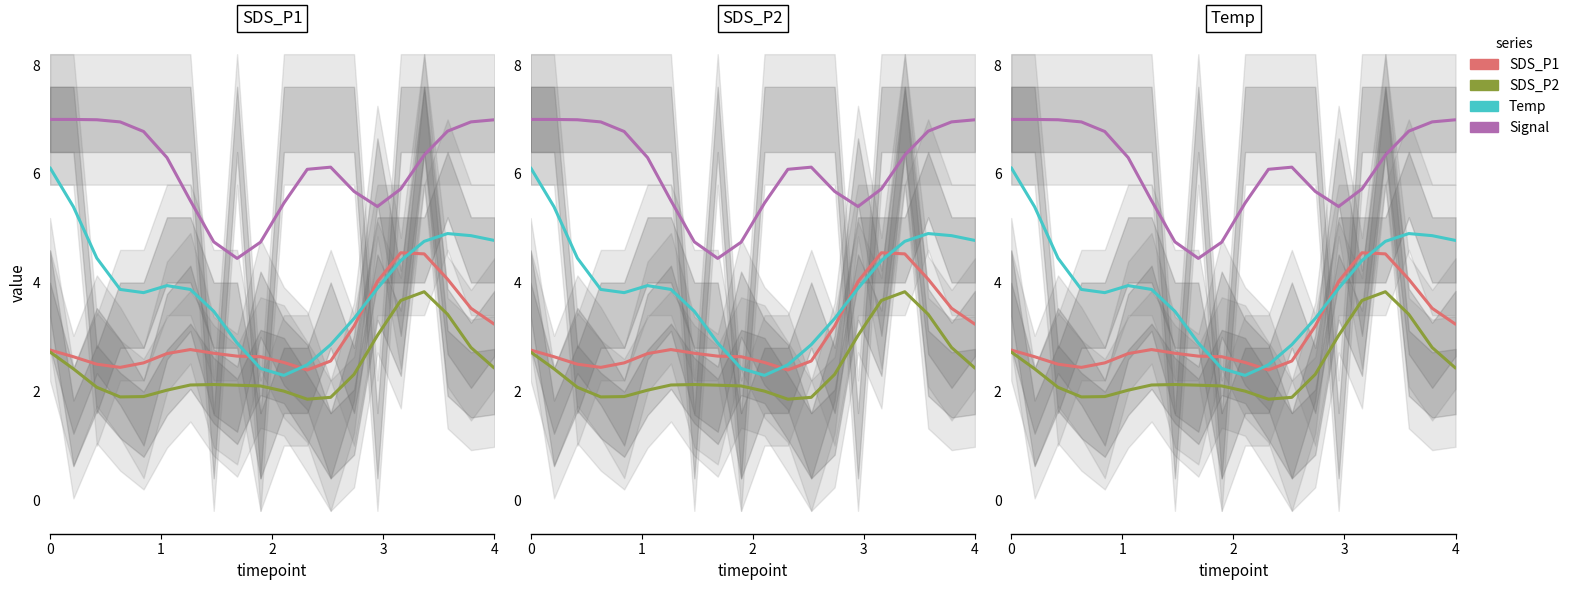

How many lines are shown in the chart?

4